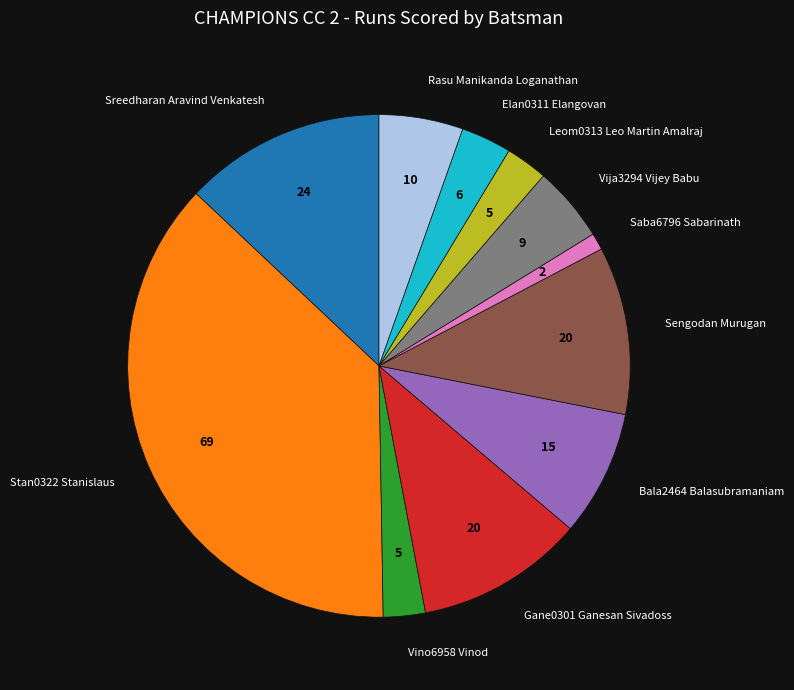

How many segments does this pie chart have?

11